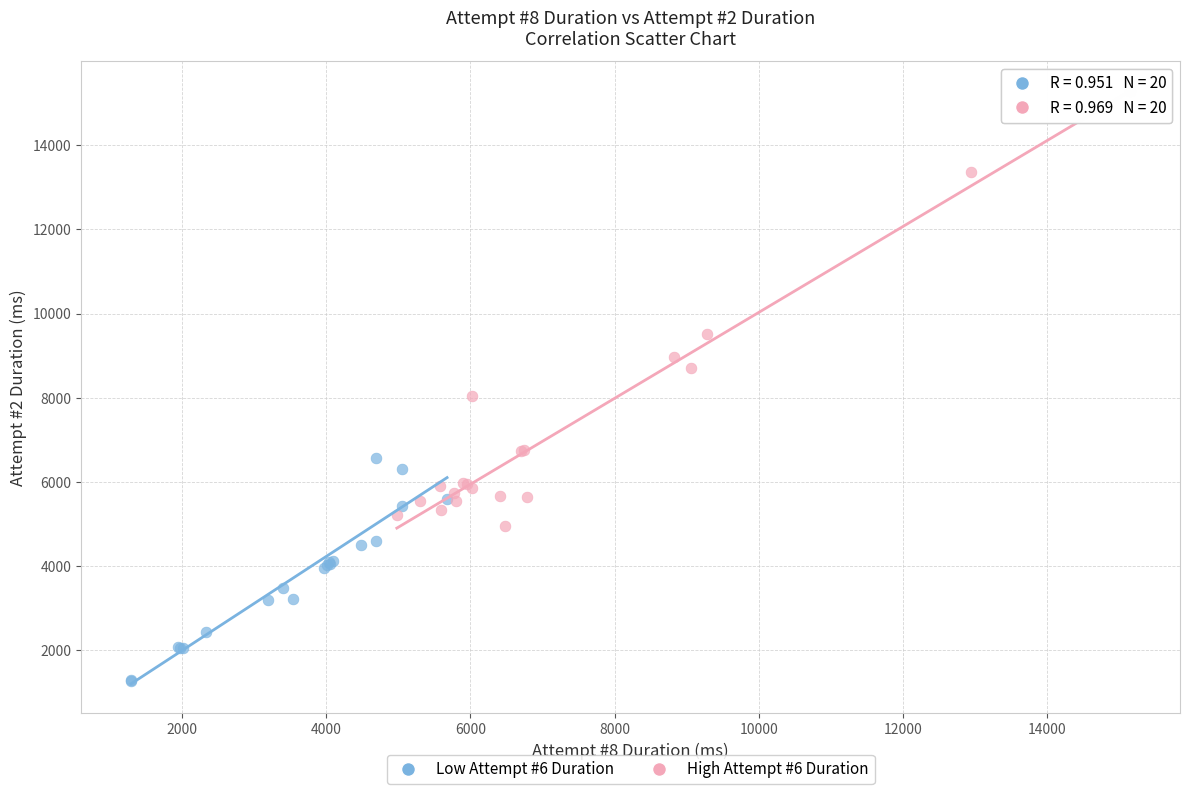

What are all the series names shown in the legend?

Low Attempt #6 Duration, High Attempt #6 Duration